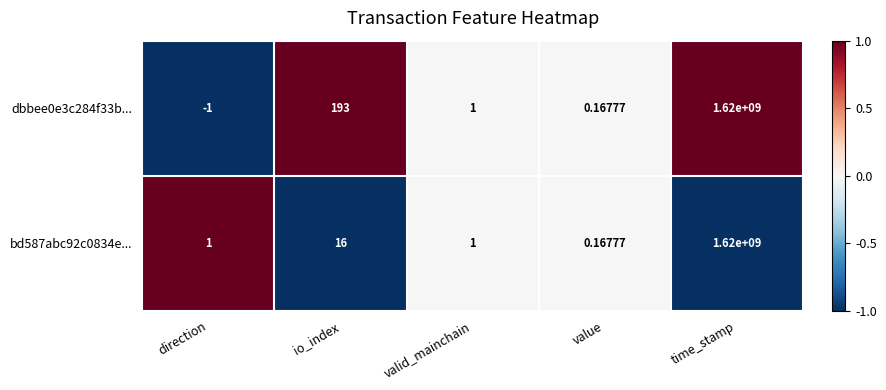

Rank the categories by dbbee0e3c284f33b... value from lowest to highest.

direction, value, valid_mainchain, io_index, time_stamp